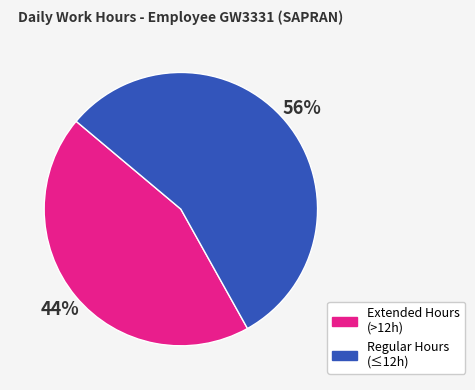

Combined, do Regular Hours (≤12h) and Extended Hours (>12h) account for over 50%?

Yes